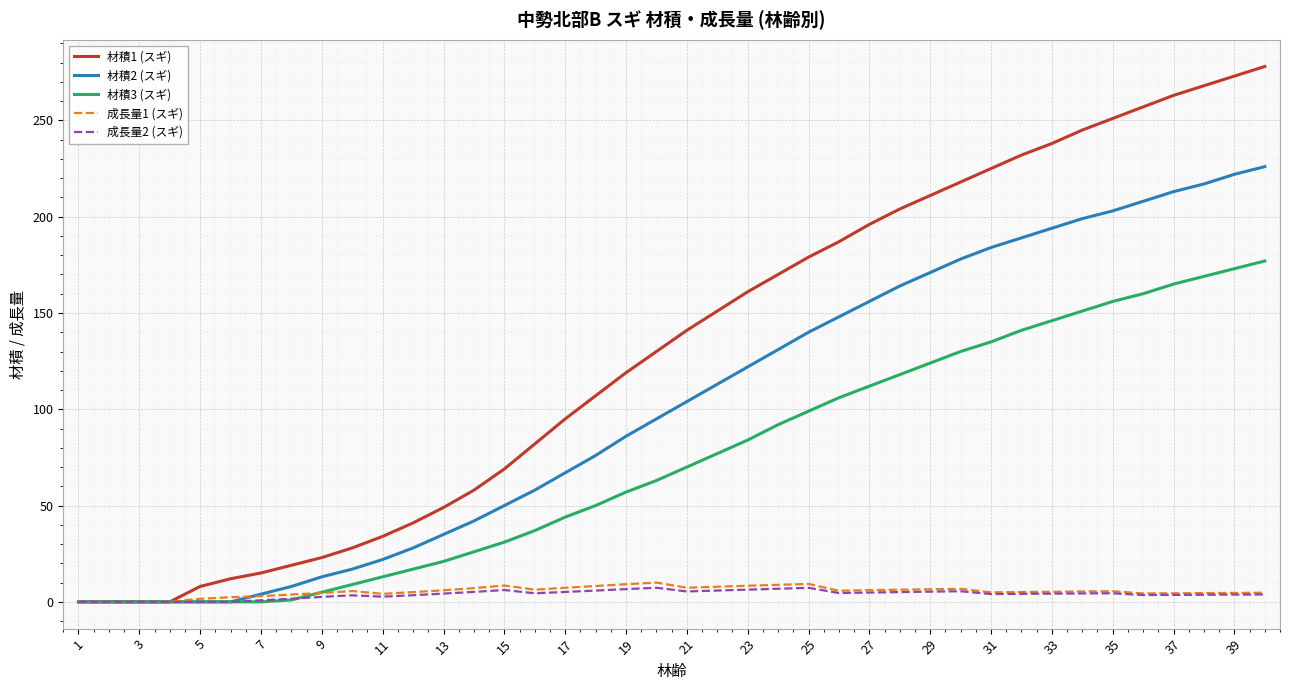

What is the maximum value for 材積3 (スギ)?

177.0